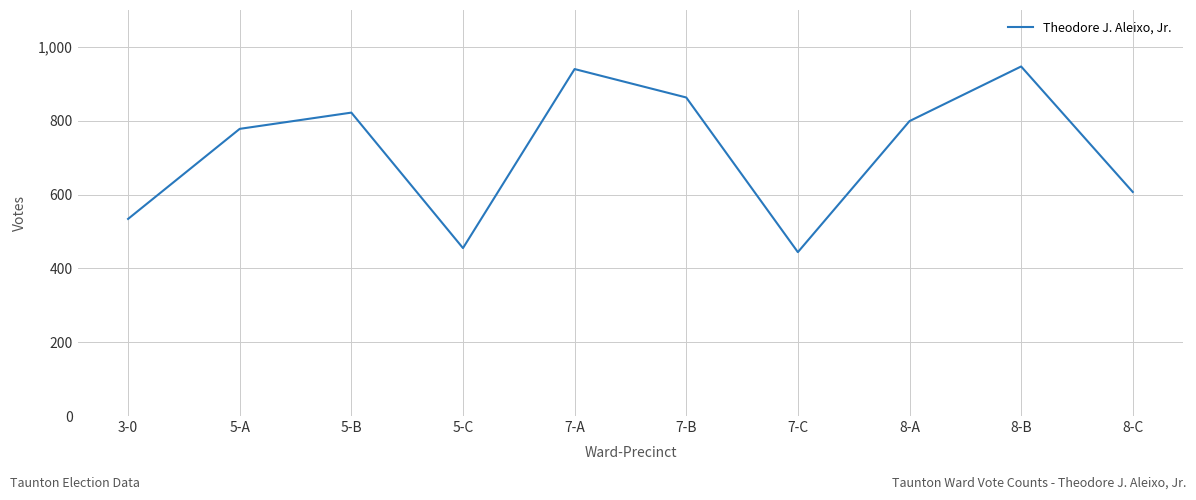

What is the minimum value shown in the chart?

444